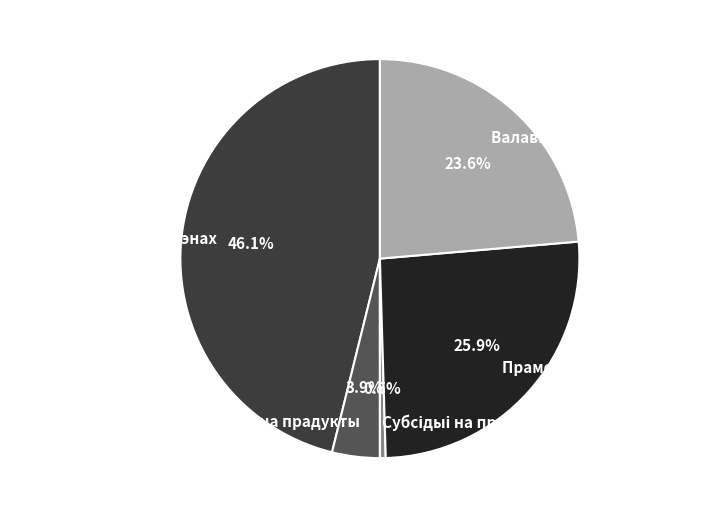

What portion of the pie excludes Прамежкавае спажыванне?

74.1%